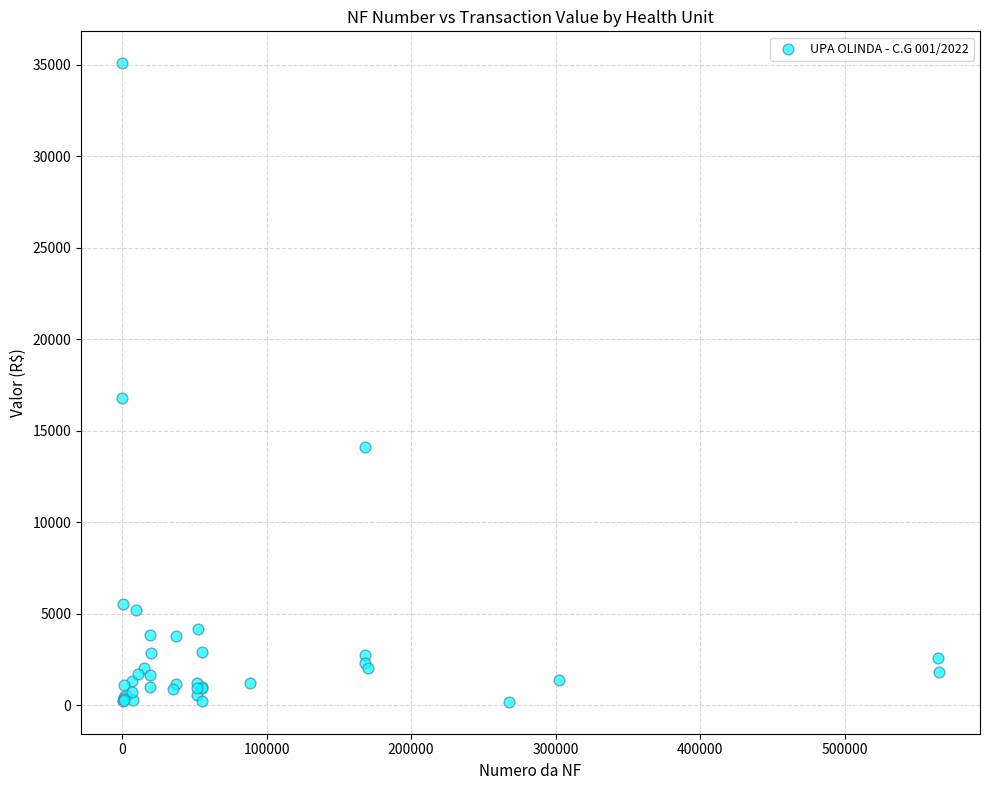

What Y value in the scatter plot is closest to 17633?

16760.4